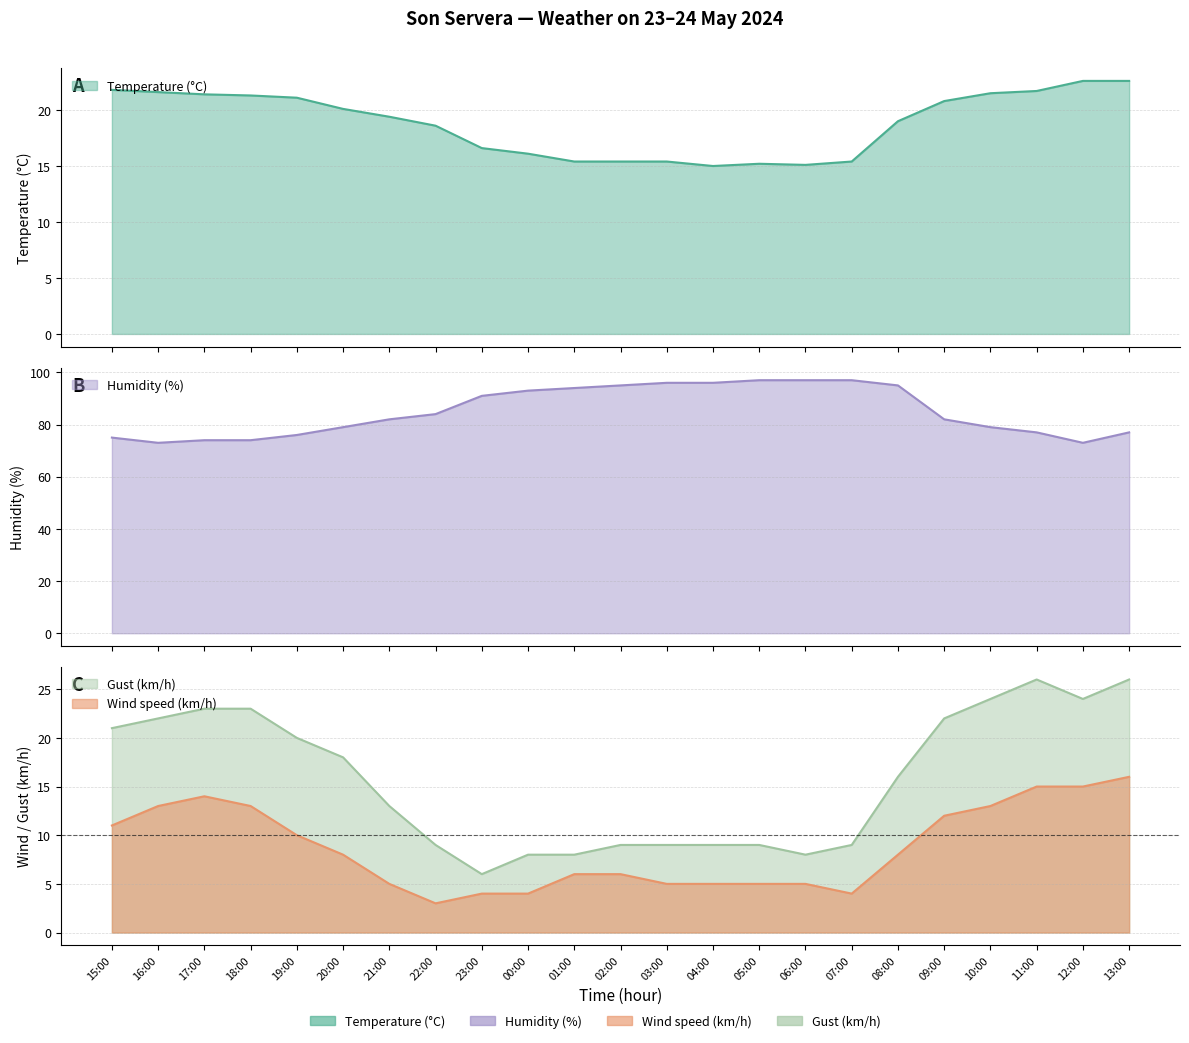

True or false: Wind speed (km/h) has more than 0 interior local peaks.

True